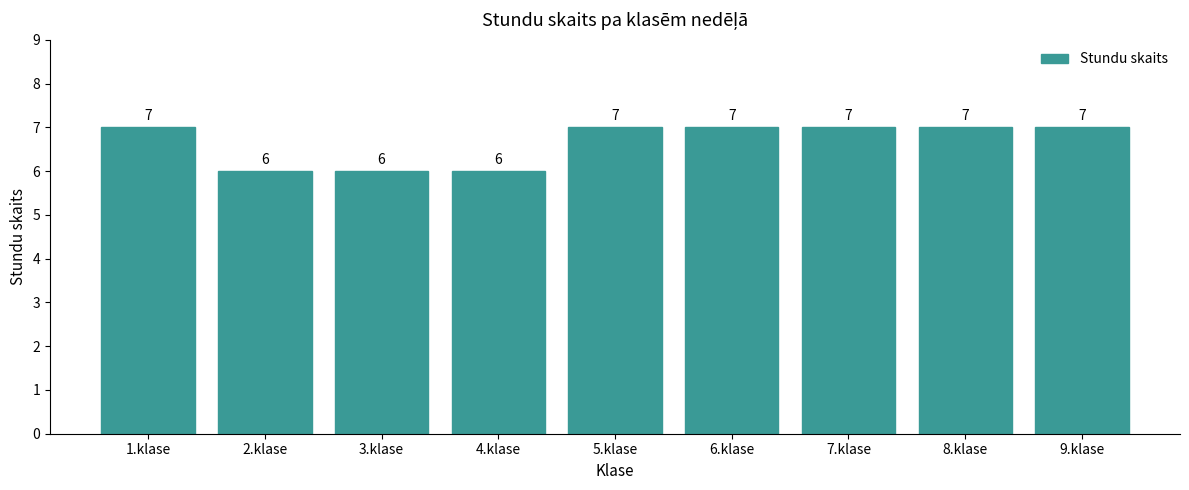

Count the values in the range 6 to 7.

9